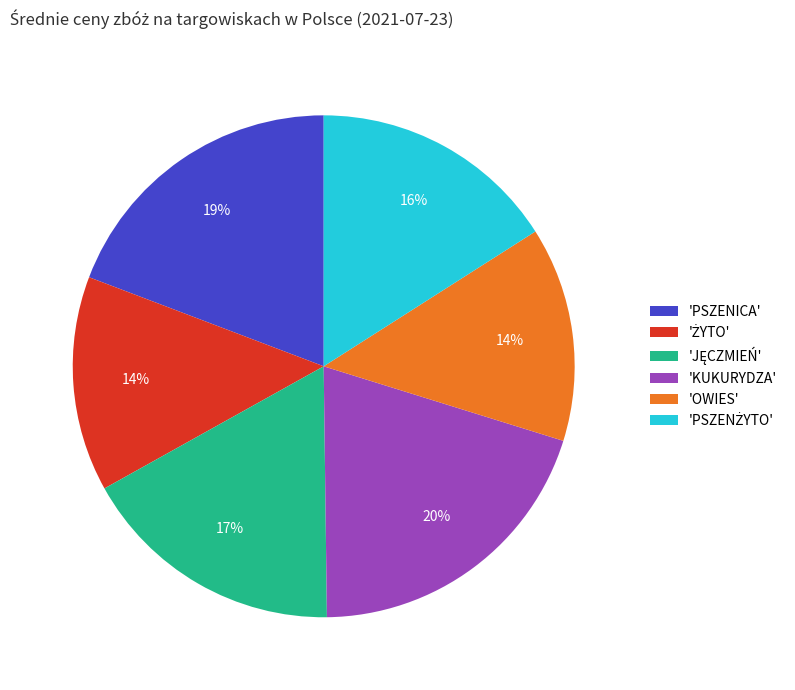

To the nearest percent, what is the average slice percentage?

17%